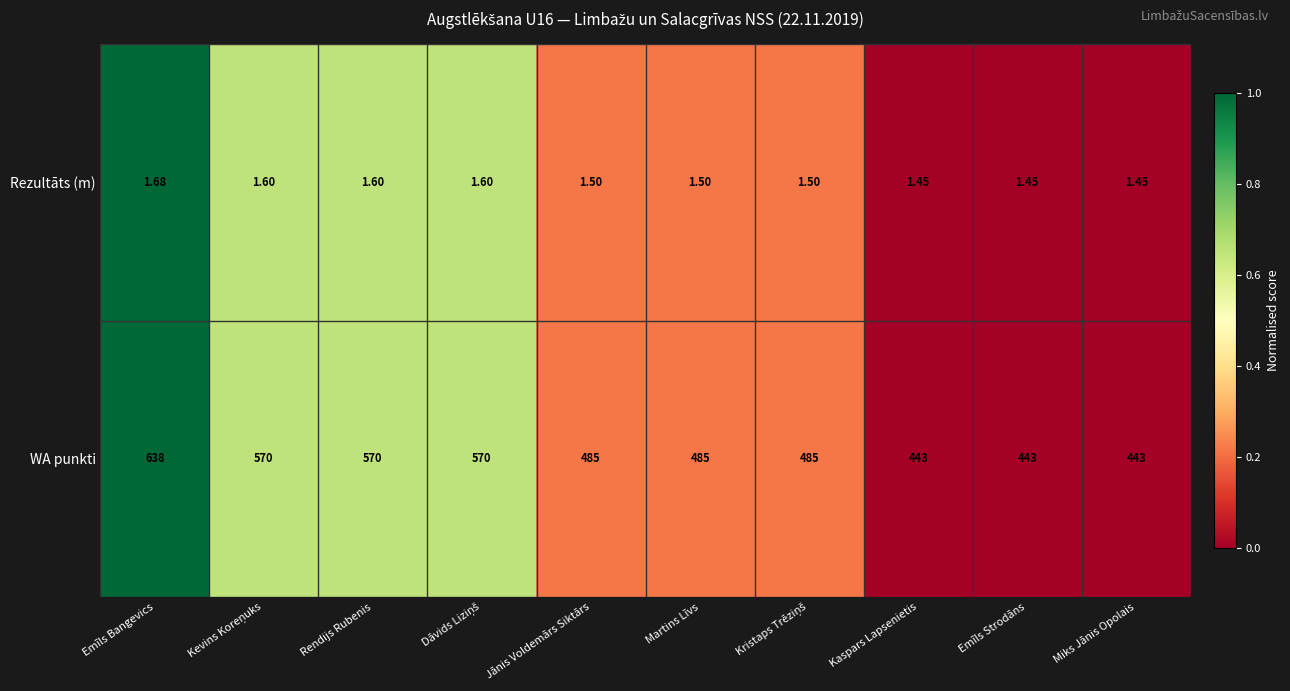

Which category has the highest value in the Rezultāts (m) series?

Emīls Bangevics